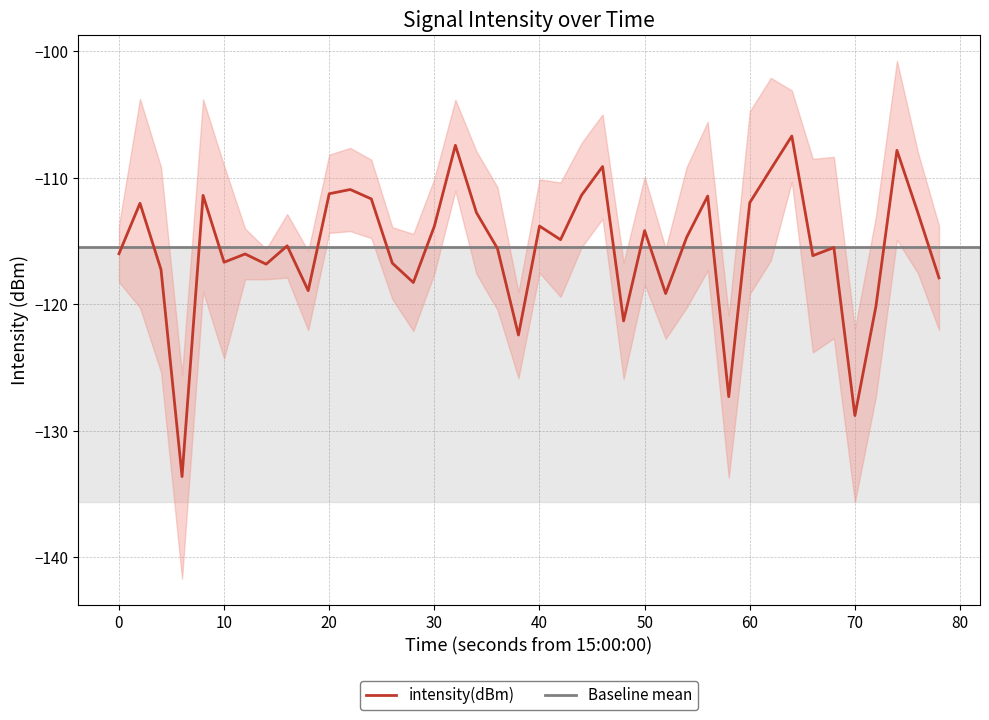

Reading left to right, what are all the values shown in this chart?

-116.0	-112.0	-117.3	-133.6	-111.4	-116.7	-116.0	-116.8	-115.4	-118.9	-111.3	-110.9	-111.7	-116.8	-118.3	-113.8	-107.4	-112.8	-115.6	-122.4	-113.8	-114.9	-111.4	-109.1	-121.3	-114.2	-119.2	-114.7	-111.5	-127.3	-112.0	-109.3	-106.7	-116.2	-115.5	-128.8	-120.2	-107.8	-112.8	-117.9